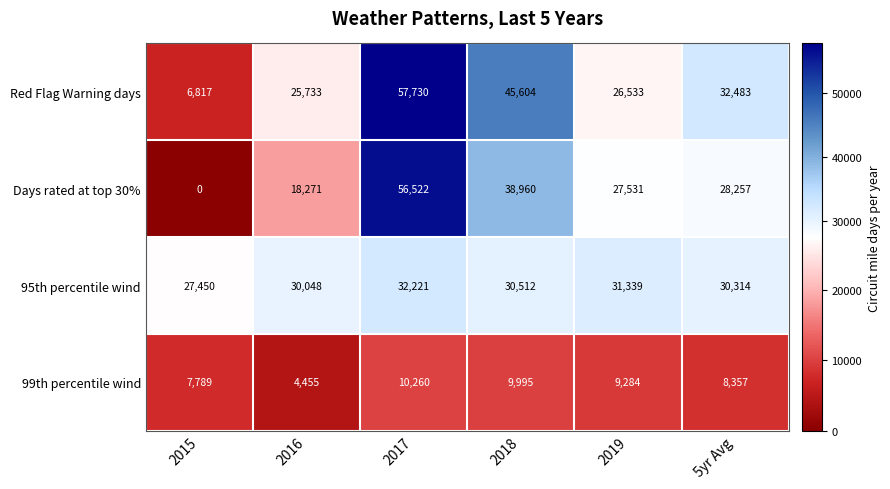

The 99th percentile wind series shows 1987 at 5yr Avg. True or false?

False